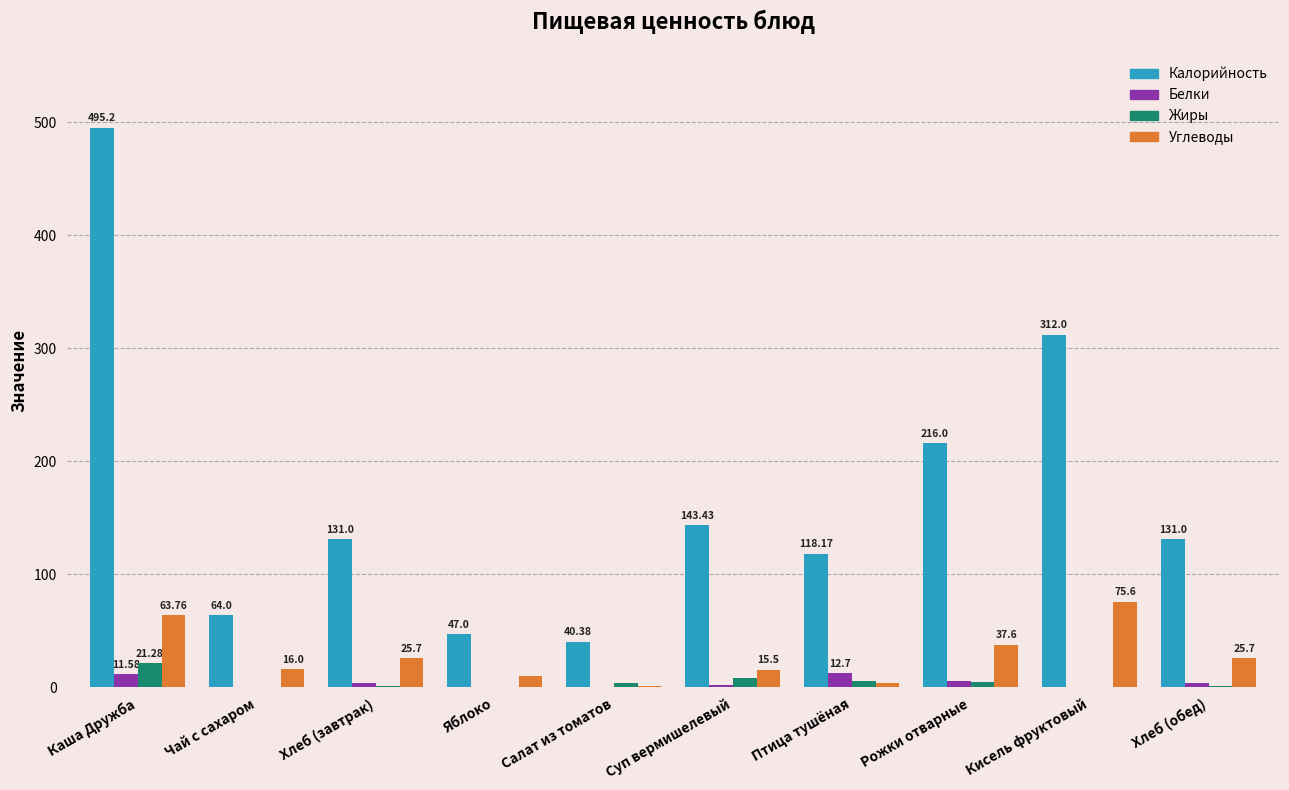

How many values in Белки are above zero?

9